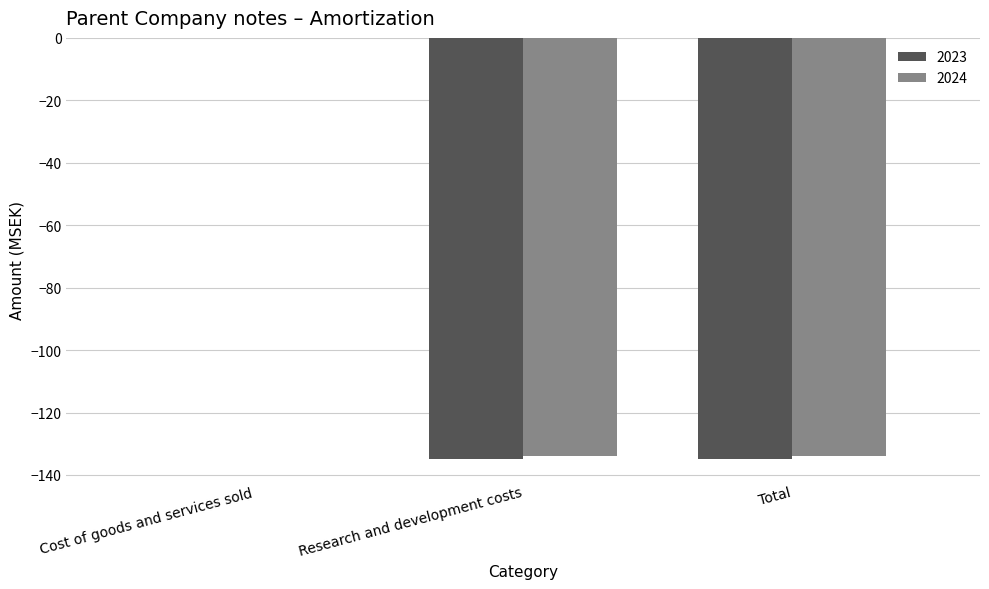

At which category is the sum across all series the highest?

Cost of goods and services sold